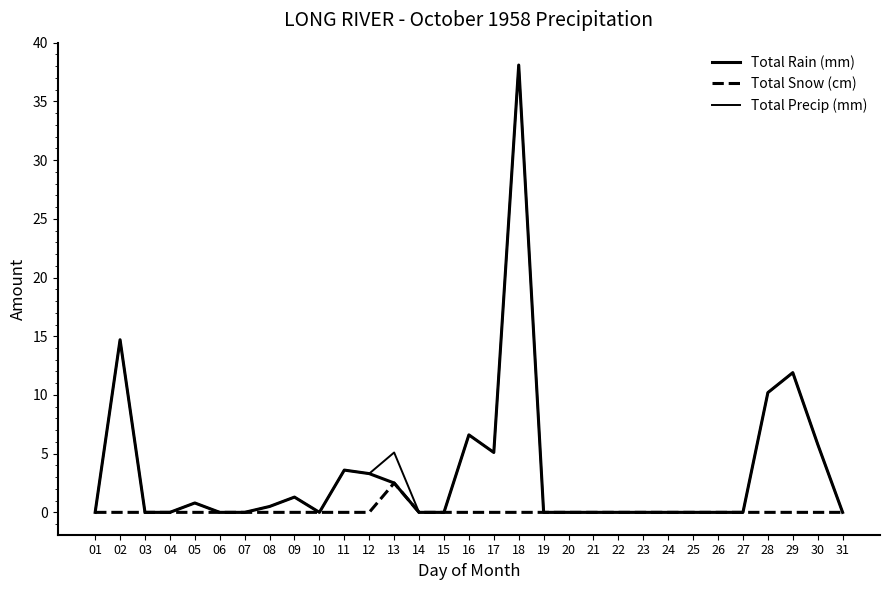

How many categories are shown in the chart?

31